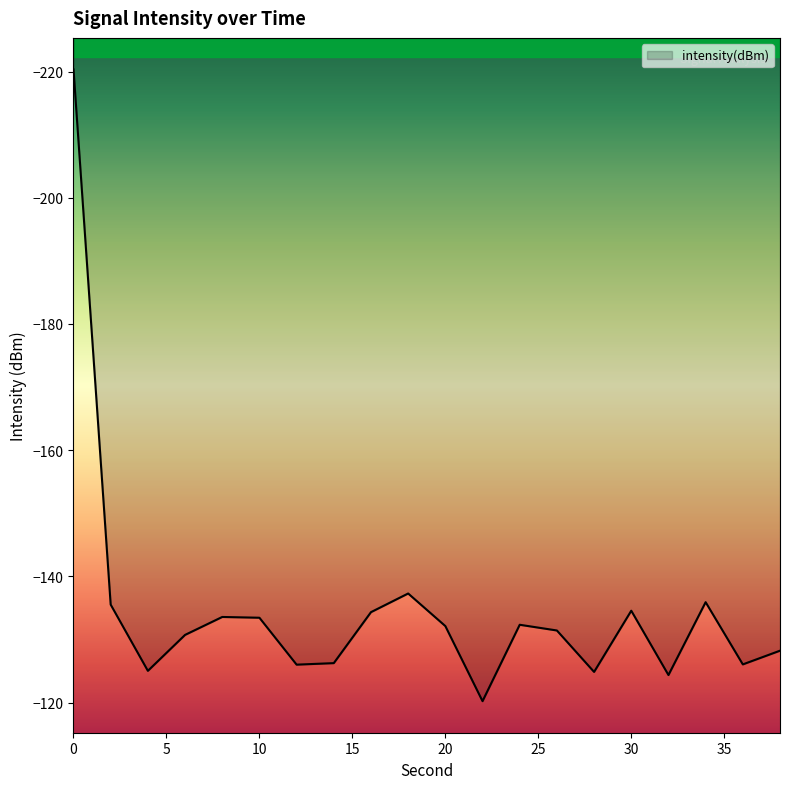

What is the difference between the second highest and second lowest values?

12.9